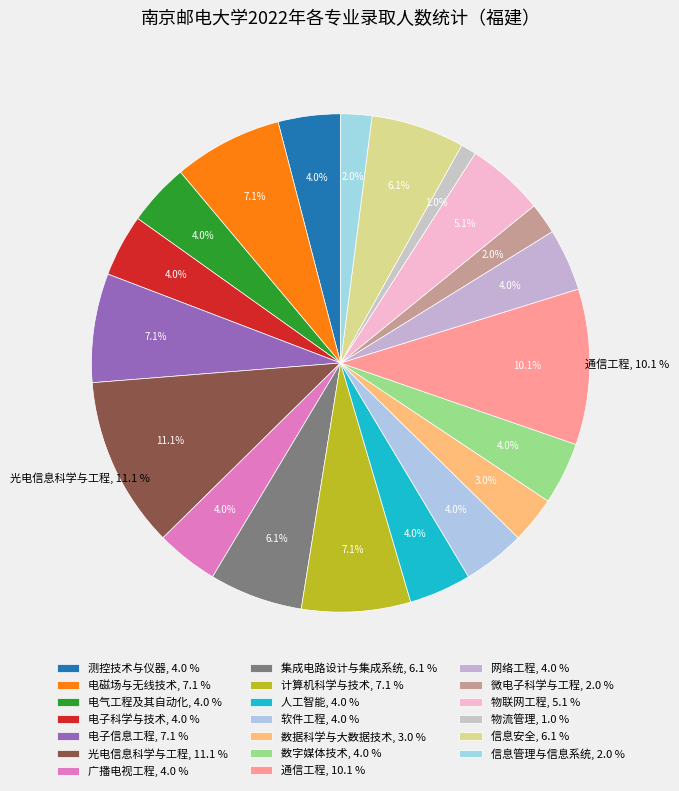

To the nearest percent, what portion does 光电信息科学与工程 represent?

11%